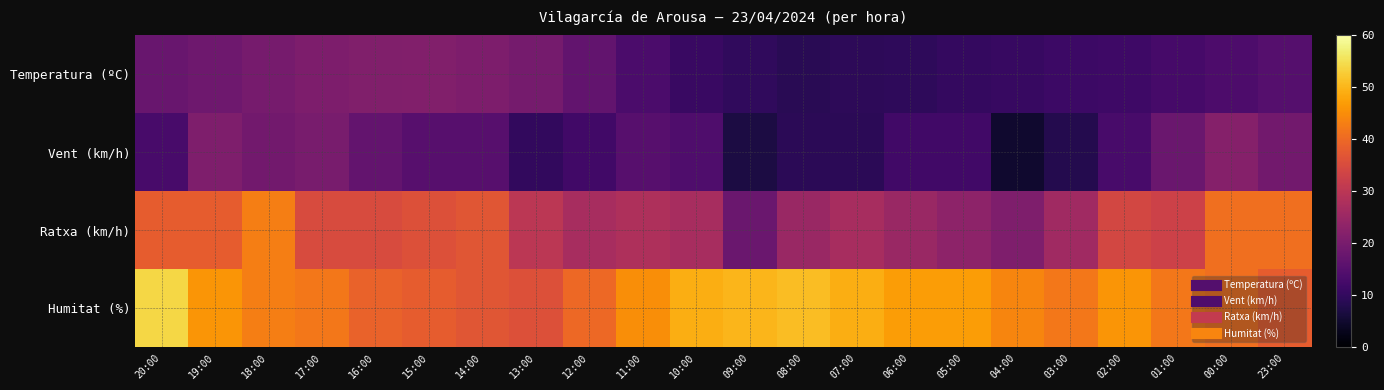

Between 06:00 and 04:00, which is larger?

04:00